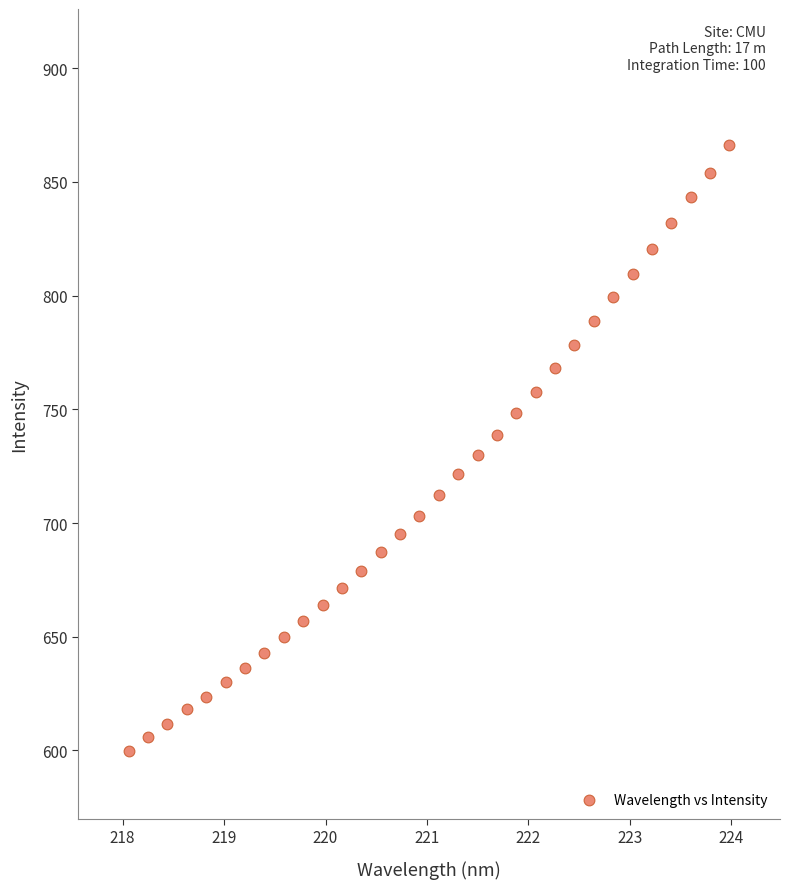

What is the range of Y values (max minus min)?

266.1